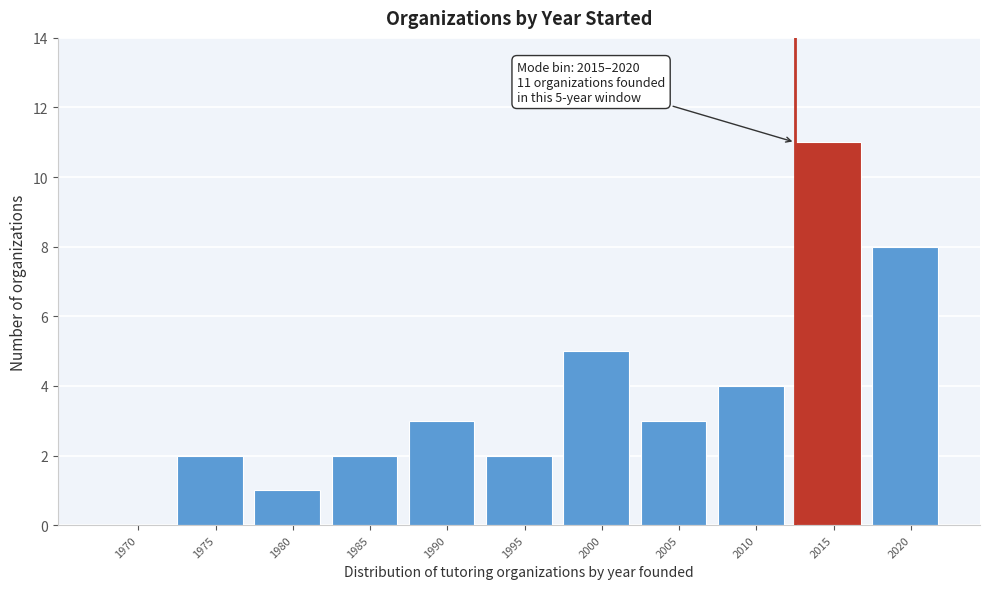

Reading left to right, list all the values displayed in this chart.

1970=0	1975=2	1980=1	1985=2	1990=3	1995=2	2000=5	2005=3	2010=4	2015=11	2020=8